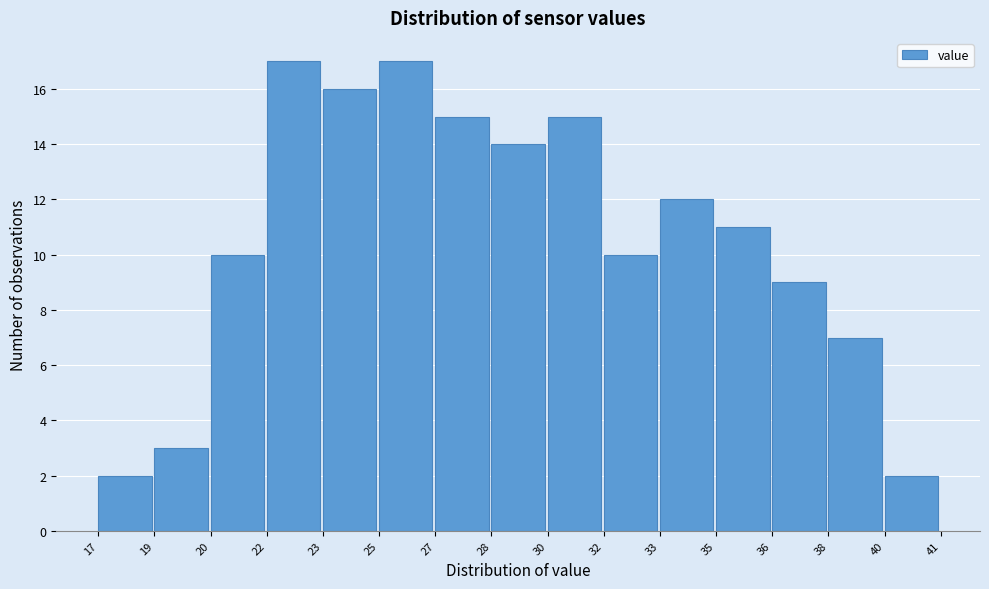

Reading left to right, extract all data points from this chart.

17=2	19=3	20=10	22=17	23=16	25=17	27=15	28=14	30=15	32=10	33=12	35=11	36=9	38=7	40=2